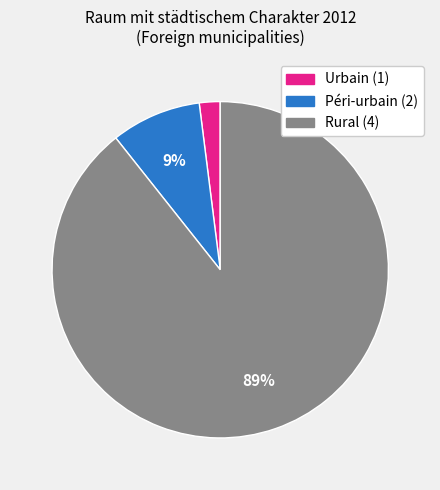

Does any single category account for the majority?

Yes